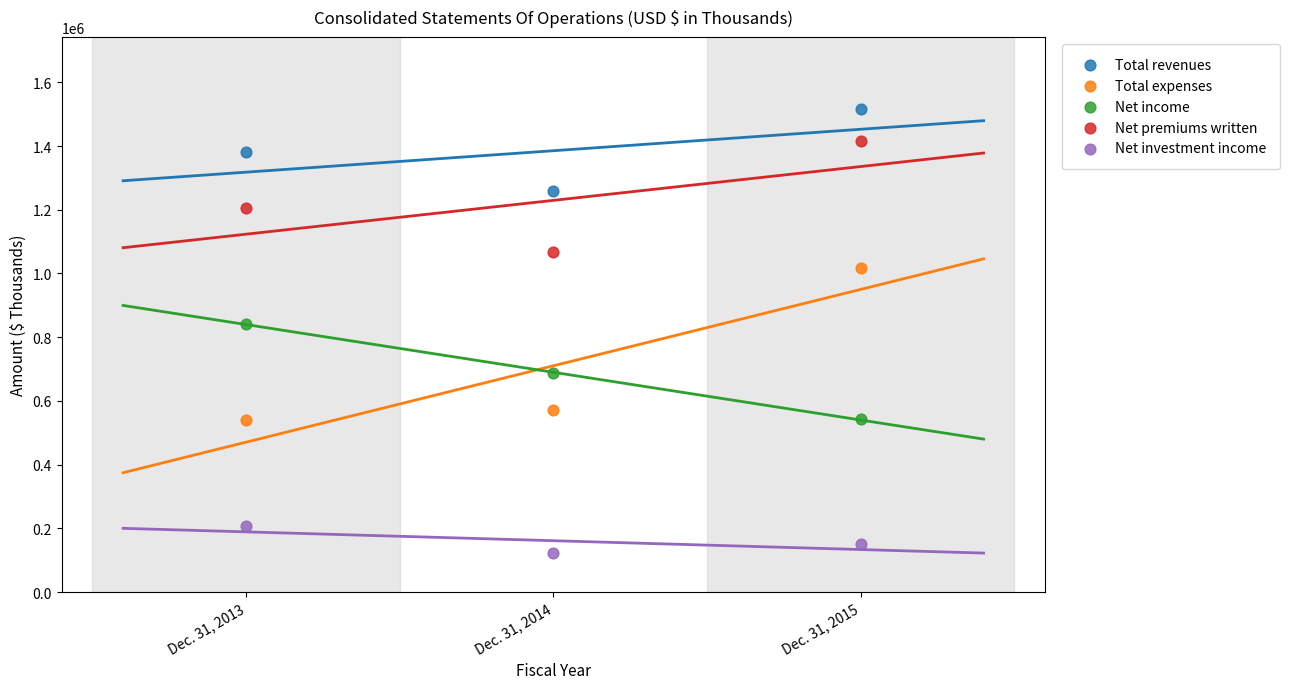

Which series contains the highest Y value?

Total revenues